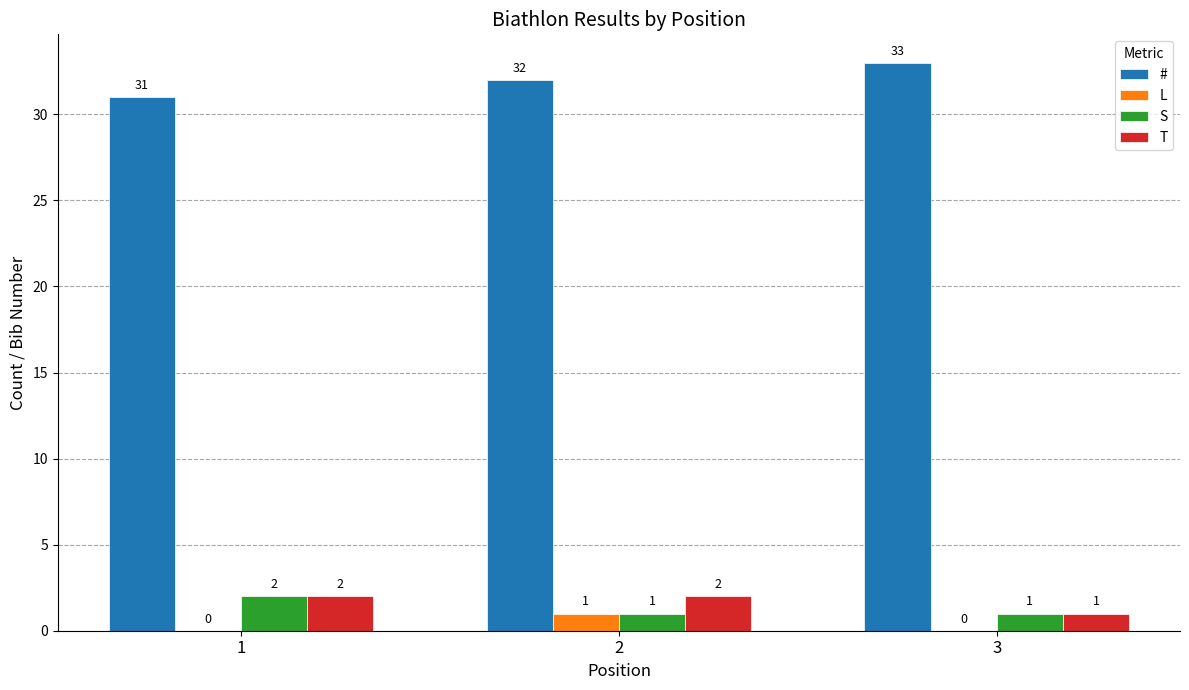

Is it true that T equals 2 at 1?

True